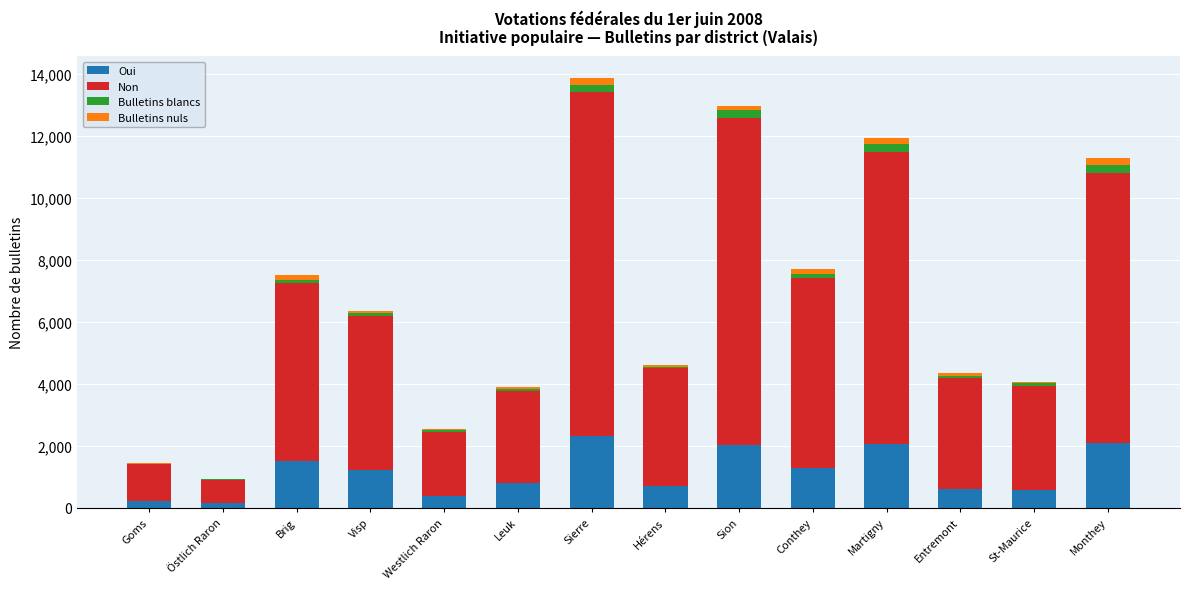

What is the sum of all Oui values?

15904